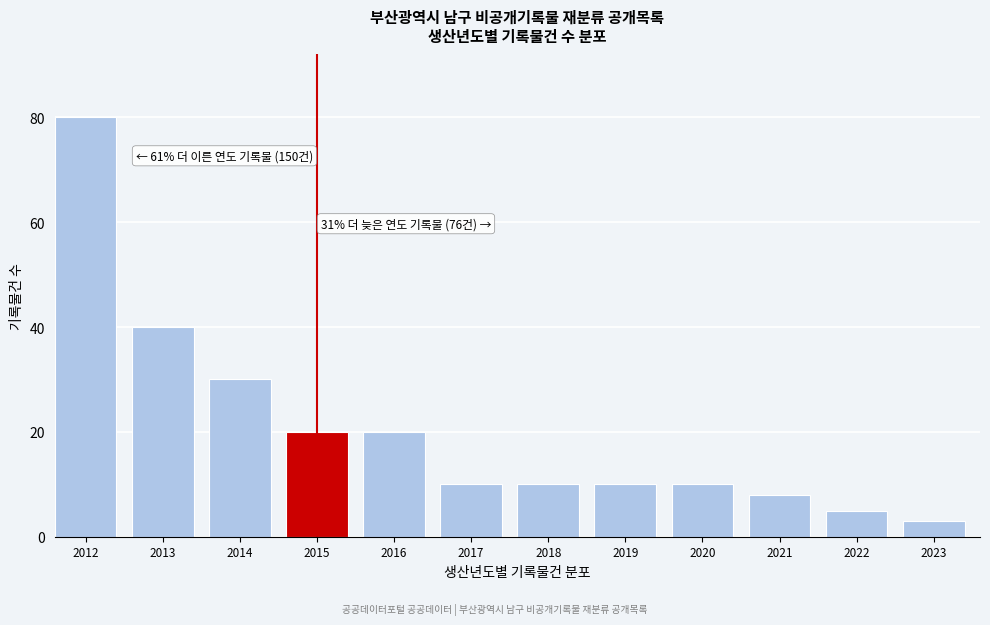

Reading left to right, what are all the values shown in this chart?

2012=80	2013=40	2014=30	2015=20	2016=20	2017=10	2018=10	2019=10	2020=10	2021=8	2022=5	2023=3